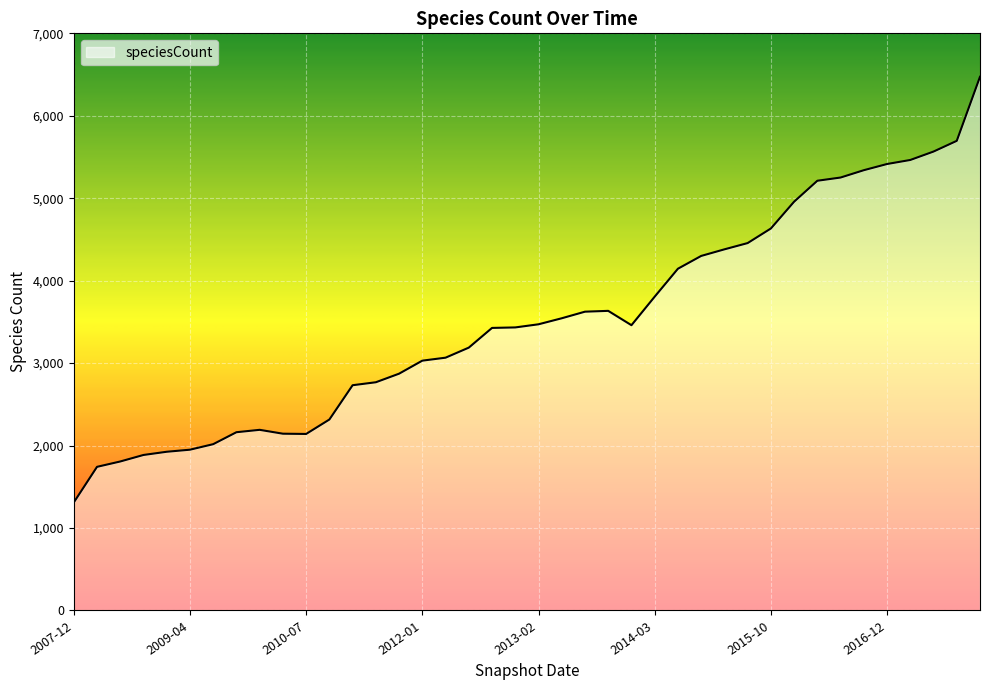

What is the difference between the maximum and minimum values?

5163